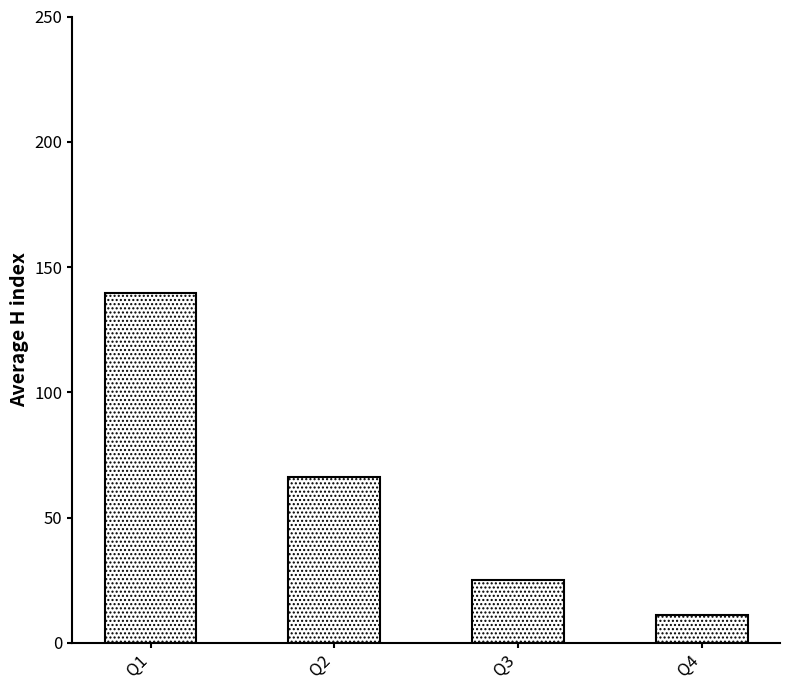

The value at Q3 is 25.1. True or false?

True